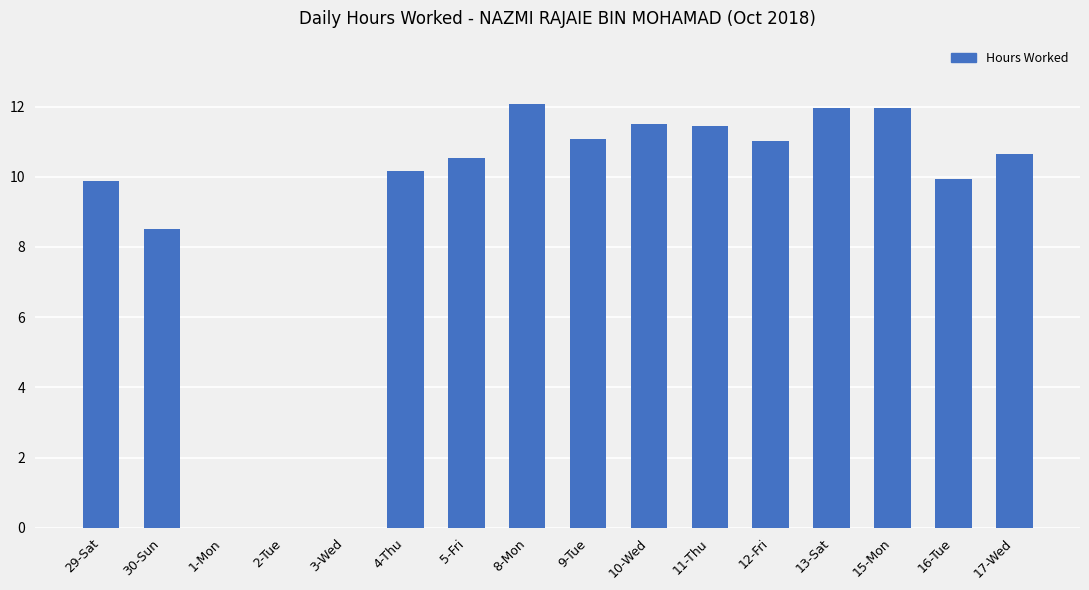

What is the sum of all values?

140.7